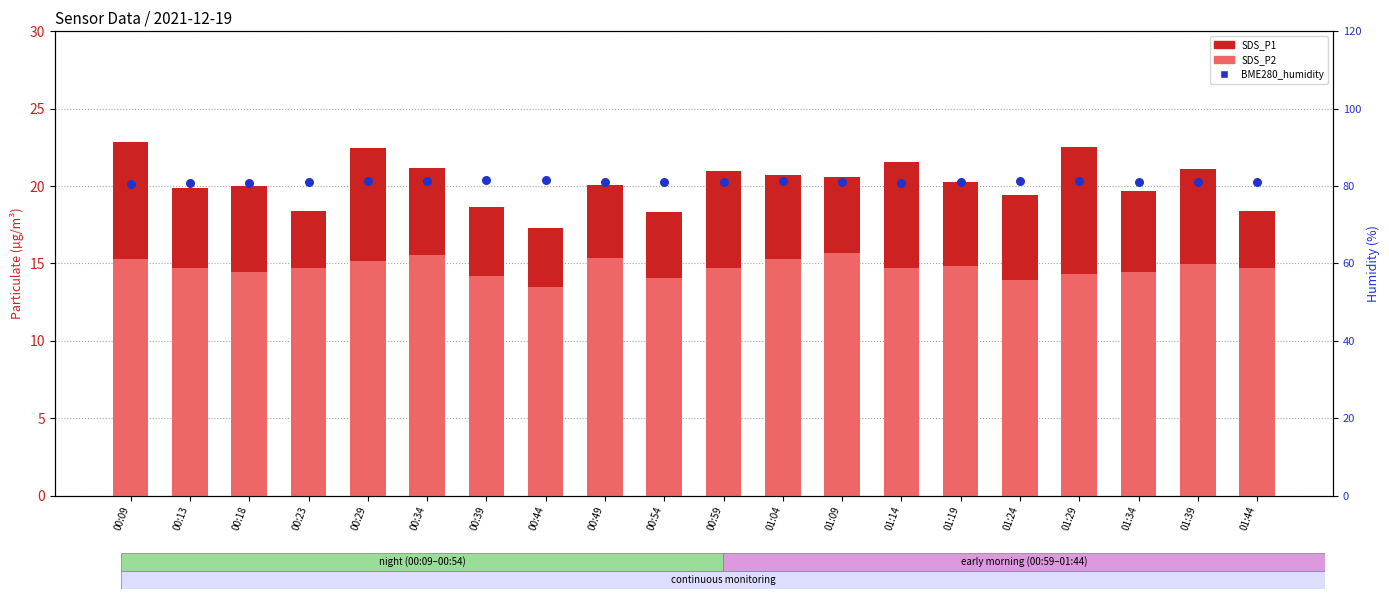

What is the total value across all series at 01:09?

117.2